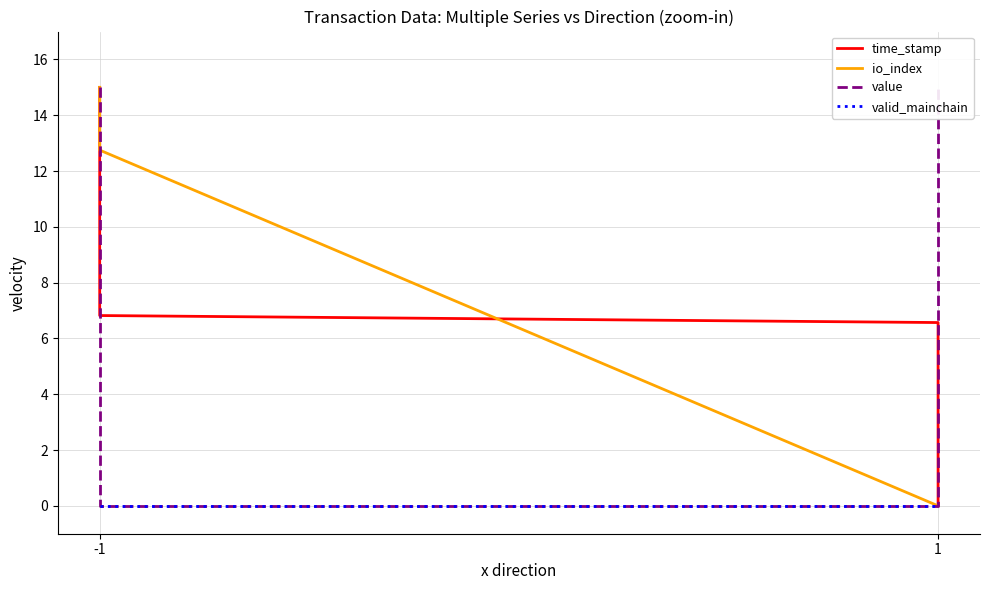

At which category is the sum across all series the highest?

-1